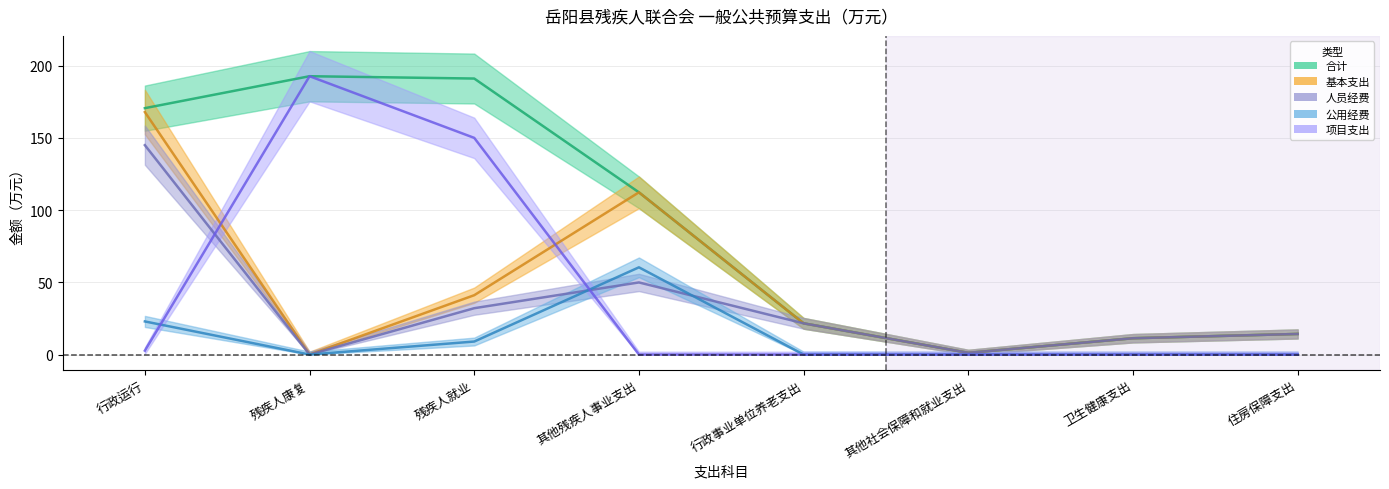

Reading left to right, what are all the values shown in this chart?

基本支出: 行政运行=167.9	残疾人康复=0.0	残疾人就业=41.1	其他残疾人事业支出=112.3	行政事业单位养老支出=21.6	其他社会保障和就业支出=1.2	卫生健康支出=11.3	住房保障支出=14.3
项目支出: 行政运行=2.7	残疾人康复=192.7	残疾人就业=150.0	其他残疾人事业支出=0.0	行政事业单位养老支出=0.0	其他社会保障和就业支出=0.0	卫生健康支出=0.0	住房保障支出=0.0
人员经费: 行政运行=145.0	残疾人康复=0.0	残疾人就业=32.1	其他残疾人事业支出=49.9	行政事业单位养老支出=21.6	其他社会保障和就业支出=1.2	卫生健康支出=11.3	住房保障支出=14.3
公用经费: 行政运行=22.9	残疾人康复=0.0	残疾人就业=9.0	其他残疾人事业支出=60.4	行政事业单位养老支出=0.0	其他社会保障和就业支出=0.0	卫生健康支出=0.0	住房保障支出=0.0
合计: 行政运行=170.6	残疾人康复=192.7	残疾人就业=191.1	其他残疾人事业支出=112.3	行政事业单位养老支出=21.6	其他社会保障和就业支出=1.2	卫生健康支出=11.3	住房保障支出=14.3